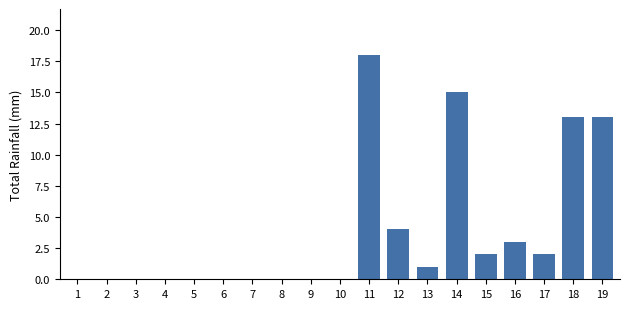

What is the change in value from 12 to 14?

+11